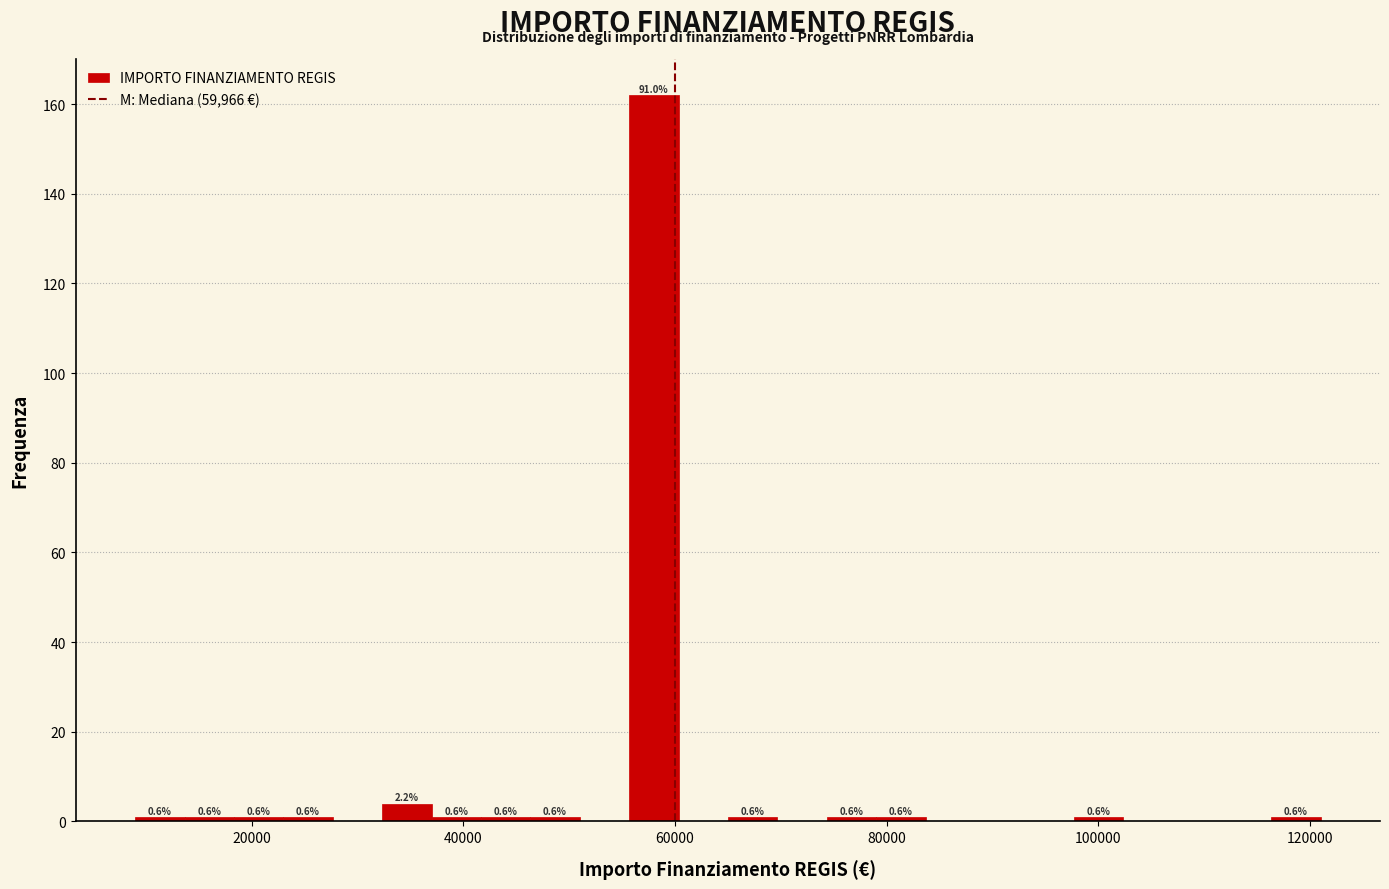

Around what value on the x-axis is the tallest bar? Give the approximate position of its centre, as read against the axis.

58000